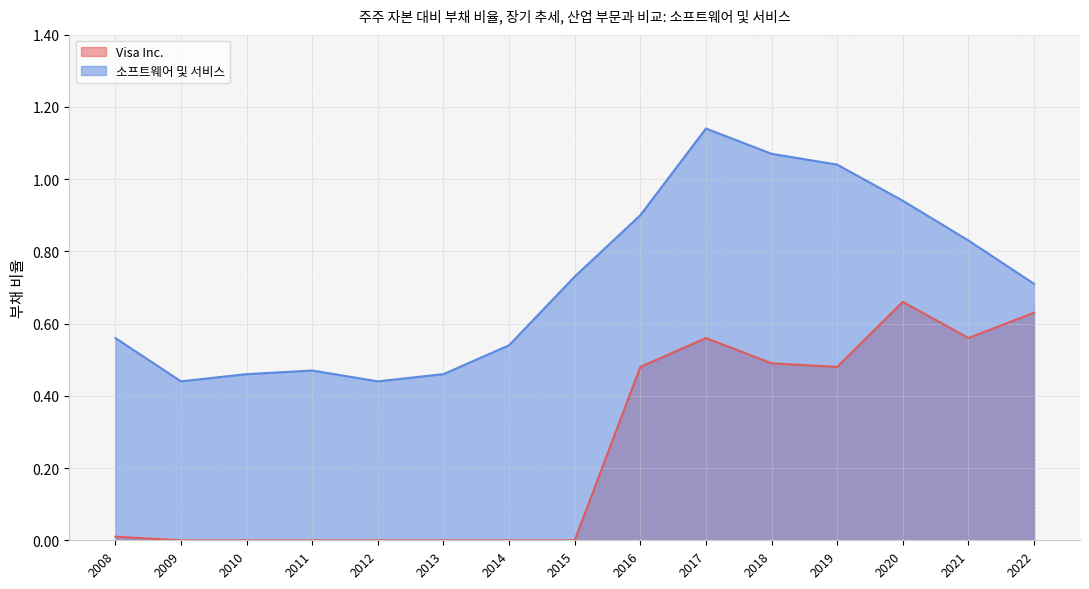

The value of 소프트웨어 및 서비스 at 2012 is 0.6. True or false?

False